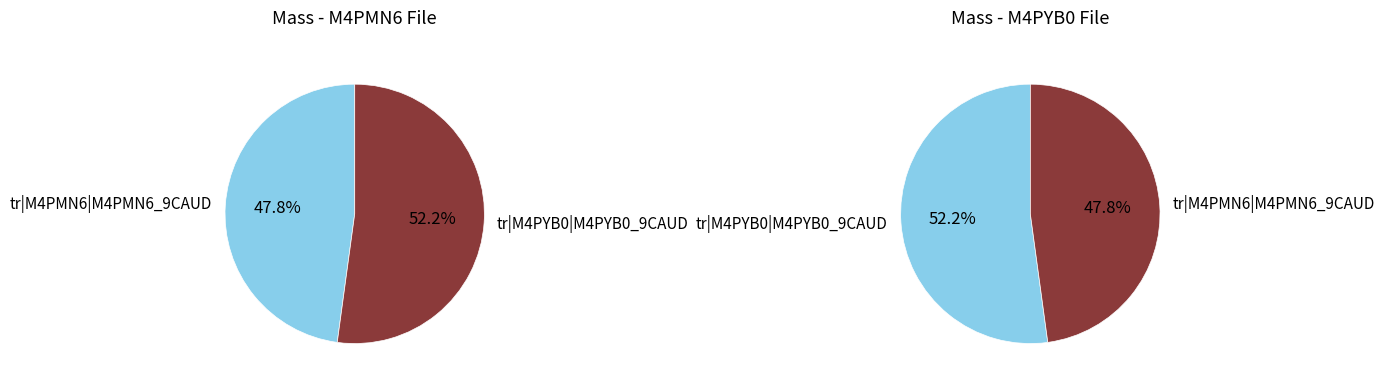

How many slices are in this pie chart?

2